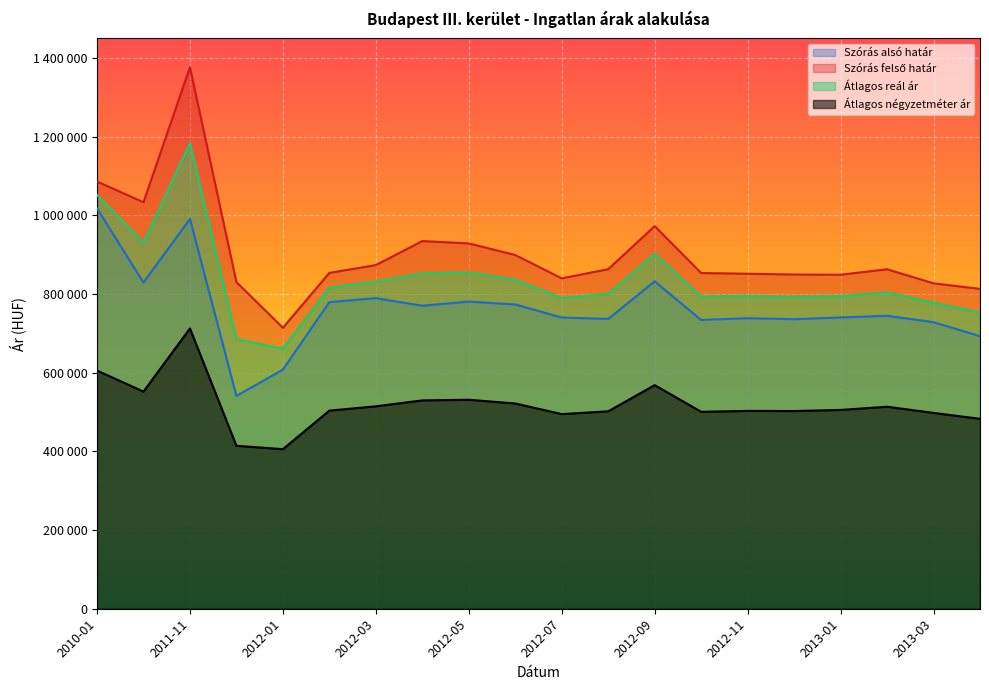

Reading left to right, list all the values displayed in this chart.

Szórás alsó határ: 2010-01=1017958	2011-05=829211	2011-11=990926	2011-12=540980	2012-01=607931	2012-02=779515	2012-03=789598	2012-04=770350	2012-05=780890	2012-06=773435	2012-07=740394	2012-08=736737	2012-09=832353	2012-10=734142	2012-11=738669	2012-12=736087	2013-01=740573	2013-02=744752	2013-03=728488	2013-04=692974
Szórás felső határ: 2010-01=1086174	2011-05=1033443	2011-11=1376872	2011-12=830372	2012-01=714299	2012-02=853789	2012-03=873728	2012-04=934724	2012-05=928740	2012-06=899277	2012-07=839944	2012-08=863267	2012-09=972721	2012-10=853522	2012-11=851709	2012-12=849695	2013-01=849159	2013-02=863116	2013-03=827312	2013-04=813138
Átlagos reál ár: 2010-01=1052066	2011-05=931327	2011-11=1183899	2011-12=685676	2012-01=661115	2012-02=816652	2012-03=831663	2012-04=852537	2012-05=854815	2012-06=836356	2012-07=790169	2012-08=800002	2012-09=902537	2012-10=793832	2012-11=795189	2012-12=792891	2013-01=794866	2013-02=803934	2013-03=777900	2013-04=753056
Átlagos négyzetméter ár: 2010-01=605571	2011-05=551995	2011-11=712501	2011-12=414251	2012-01=405667	2012-02=503681	2012-03=514596	2012-04=529634	2012-05=531333	2012-06=521803	2012-07=494823	2012-08=501910	2012-09=568486	2012-10=500674	2012-11=502982	2012-12=502581	2013-01=505416	2013-02=513584	2013-03=497856	2013-04=482831